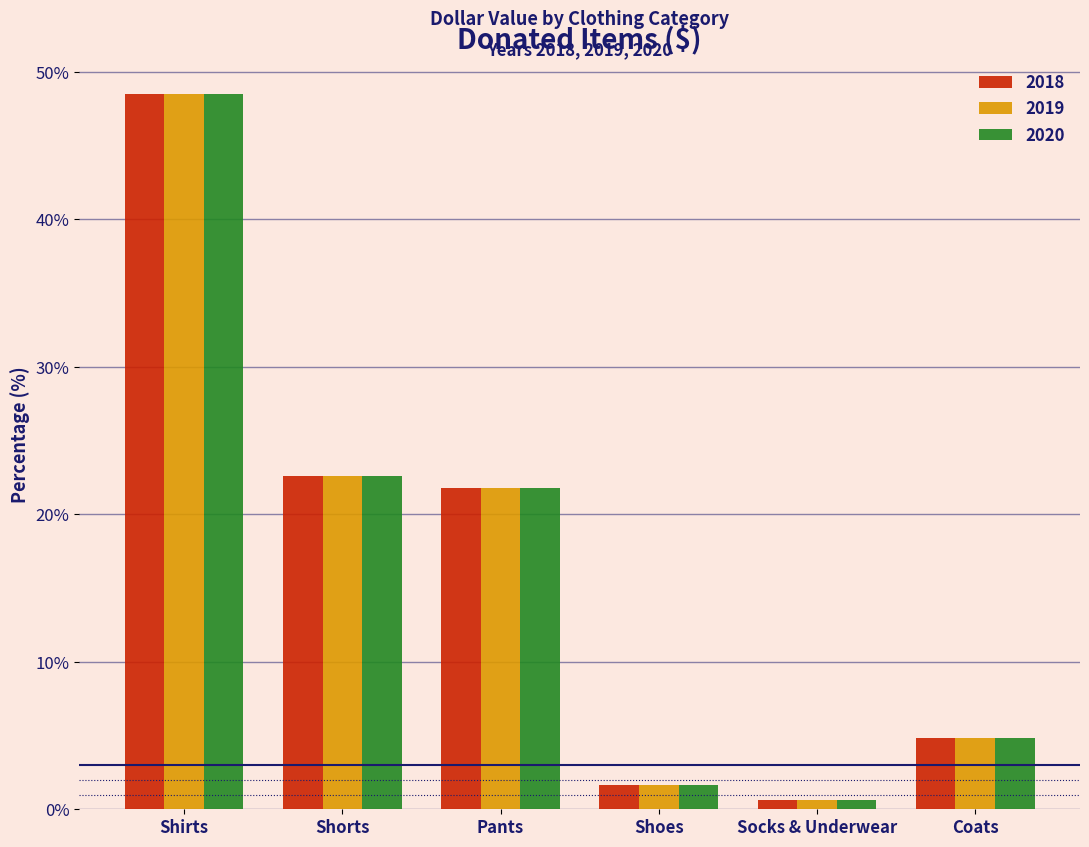

Reading left to right, list all the values displayed in this chart.

2018: 48.5	22.6	21.8	1.6	0.6	4.8
2019: 48.5	22.6	21.8	1.6	0.6	4.8
2020: 48.5	22.6	21.8	1.6	0.6	4.8